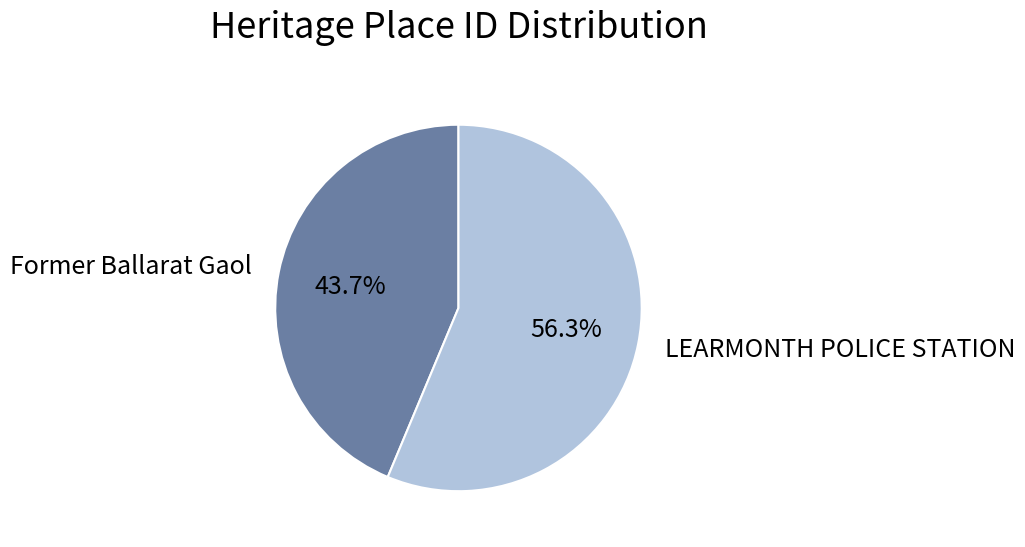

Which has a higher value, Former Ballarat Gaol or LEARMONTH POLICE STATION?

LEARMONTH POLICE STATION